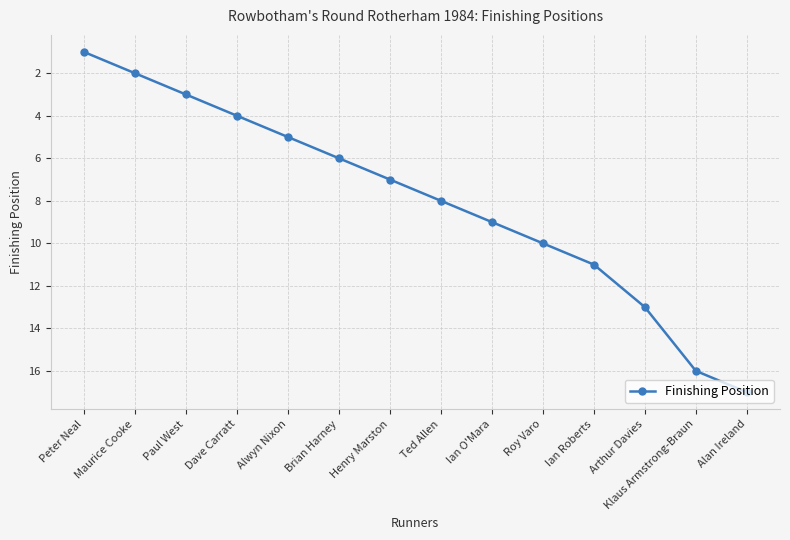

Where is the data nearest to the value 9?

Ian O'Mara